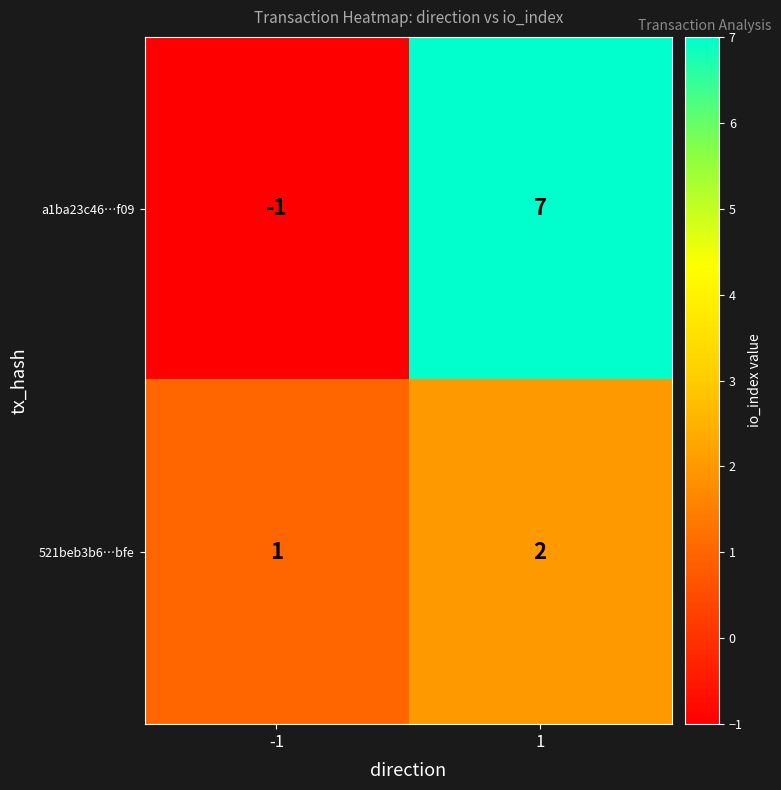

What is the difference between the a1ba23c46…f09 values at -1 and 1?

8